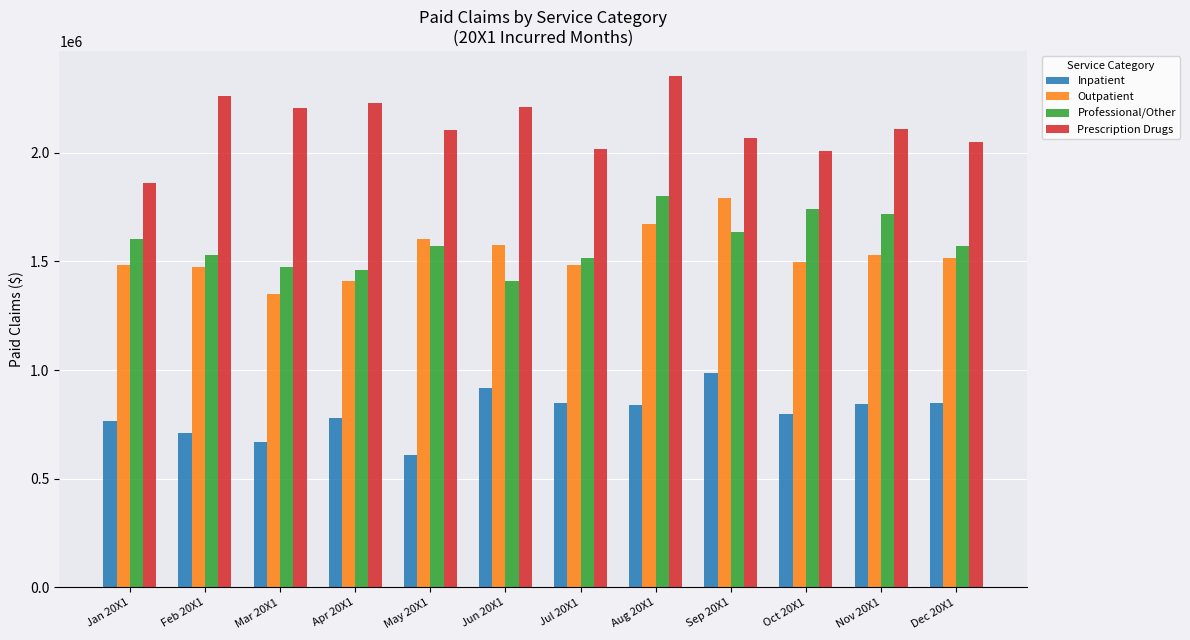

What is the minimum value shown in the chart?

607434